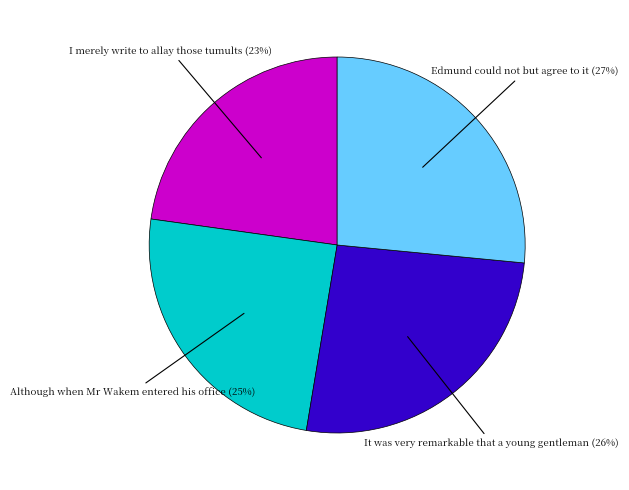

Does any single category account for the majority?

No